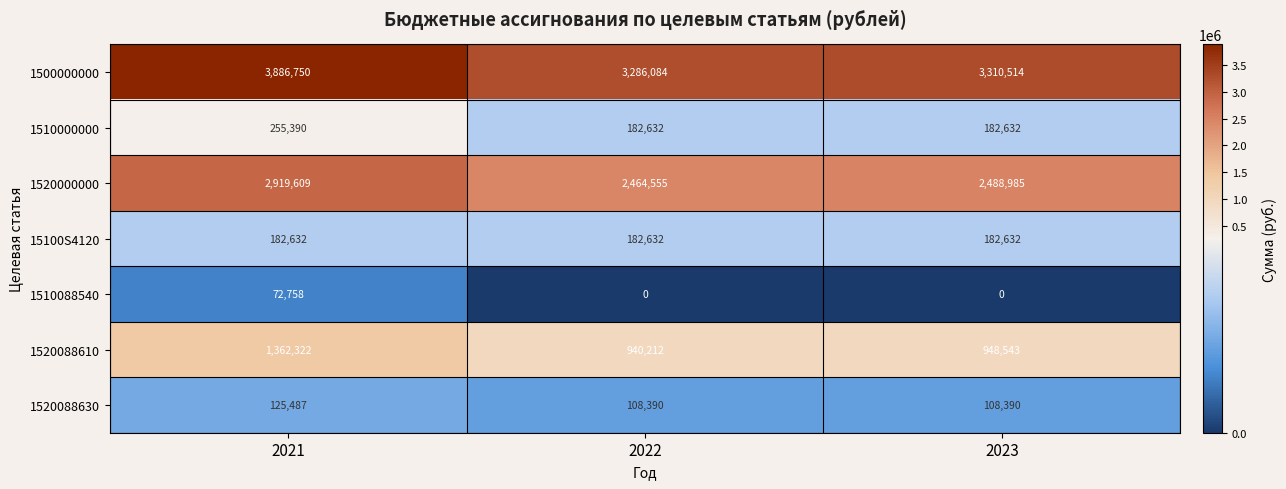

What is the maximum value shown in the chart?

3886750